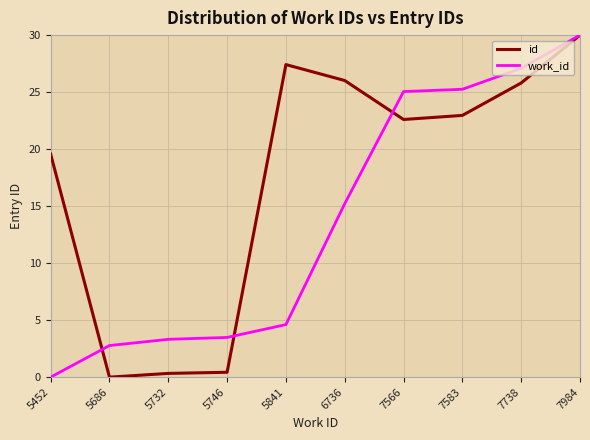

True or false: id has more than 2 points higher than both neighbors.

False